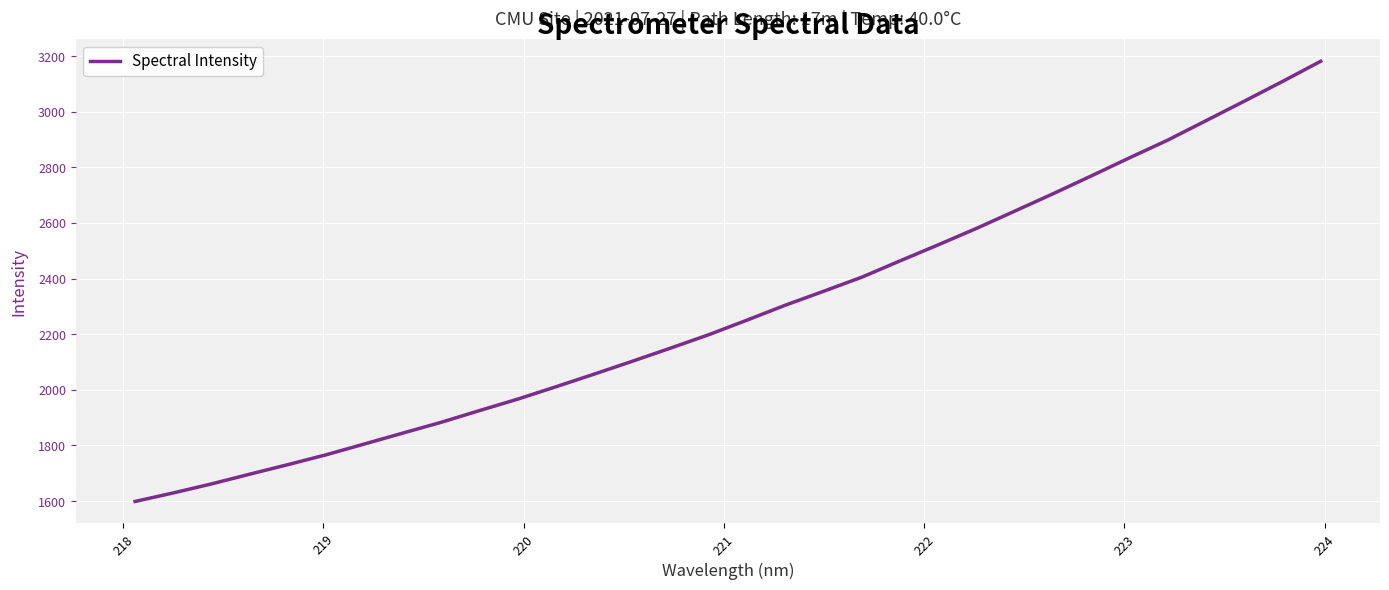

What is the greatest value displayed?

3181.8